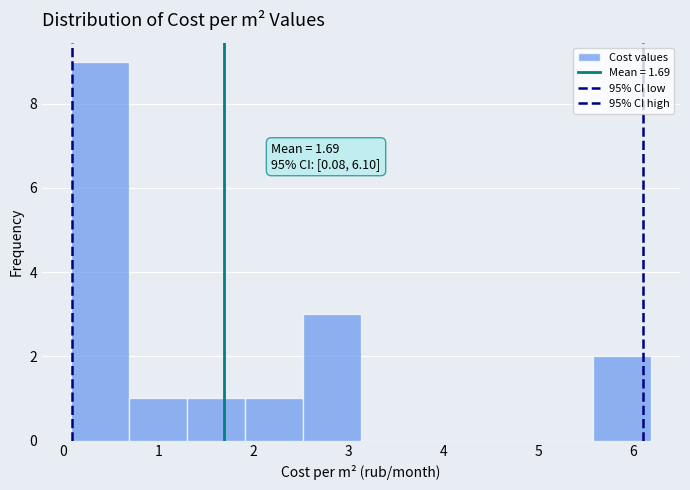

Over which range of the x-axis is the bar tallest?

0.1 to 0.7